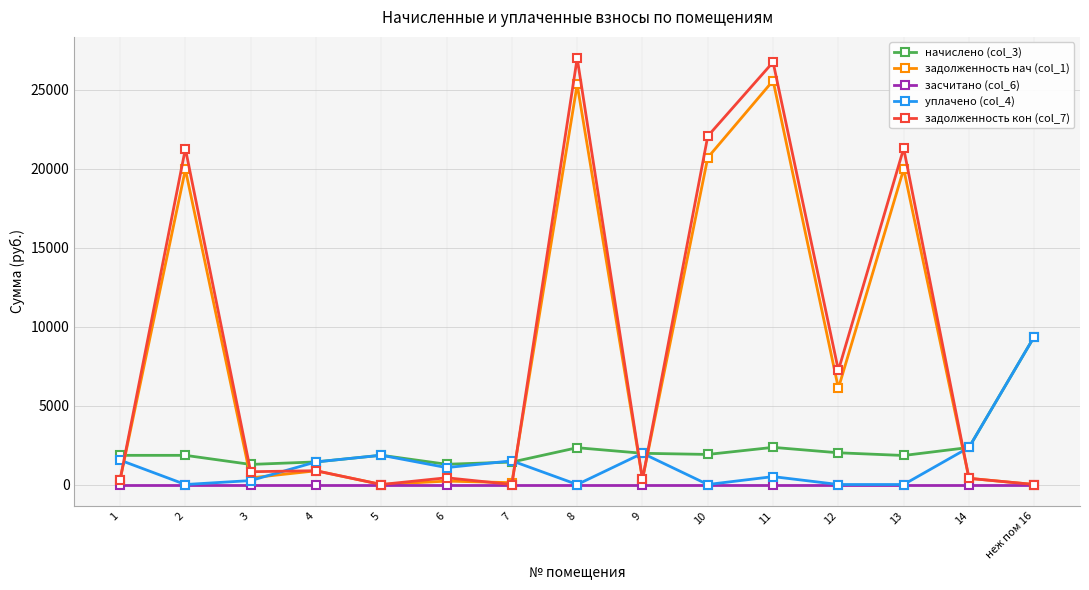

True or false: засчитано (col_6) and начислено (col_3) intersect in this chart.

False